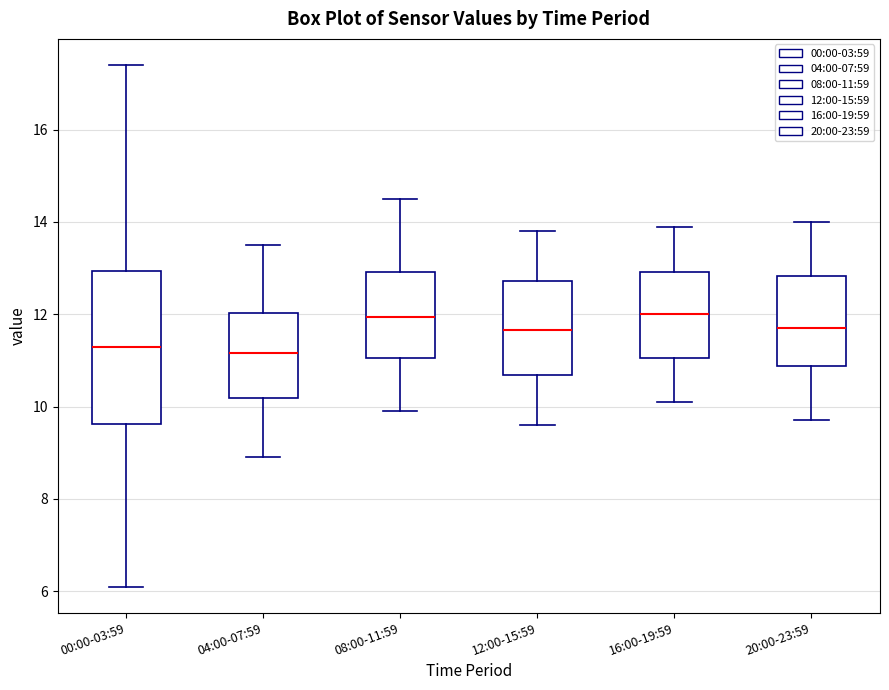

Which box is the tallest, from its lower edge to its upper edge?

00:00-03:59